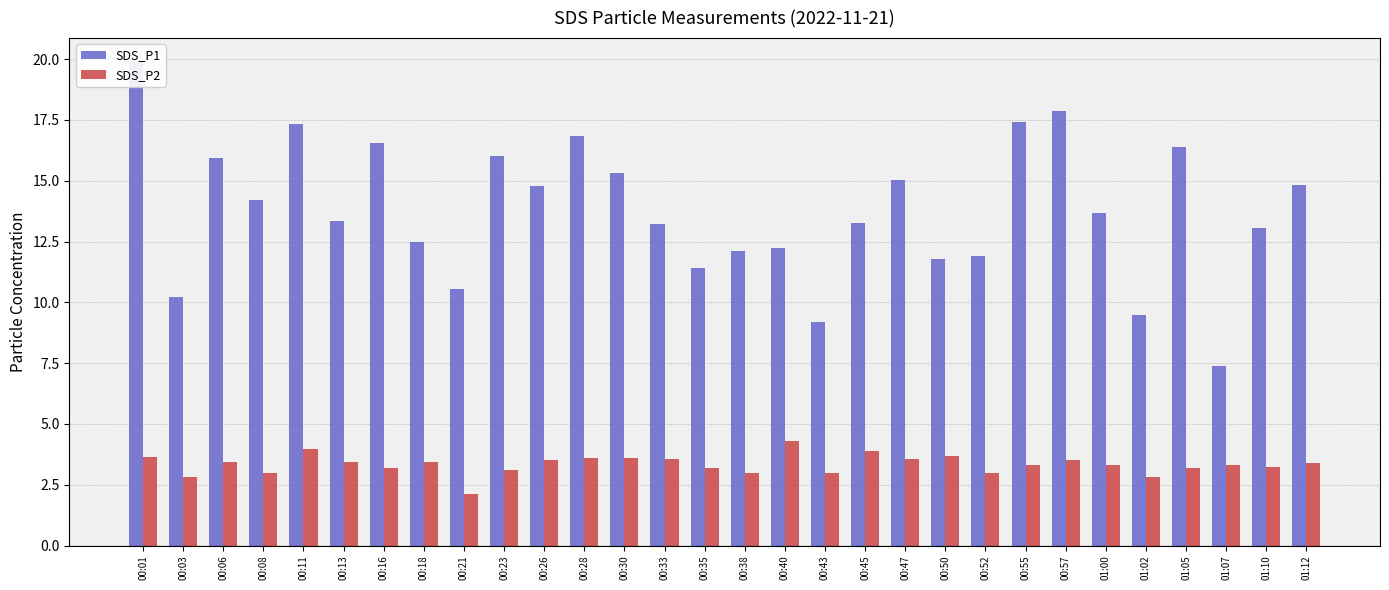

At which label does SDS_P1 reach its peak?

00:01